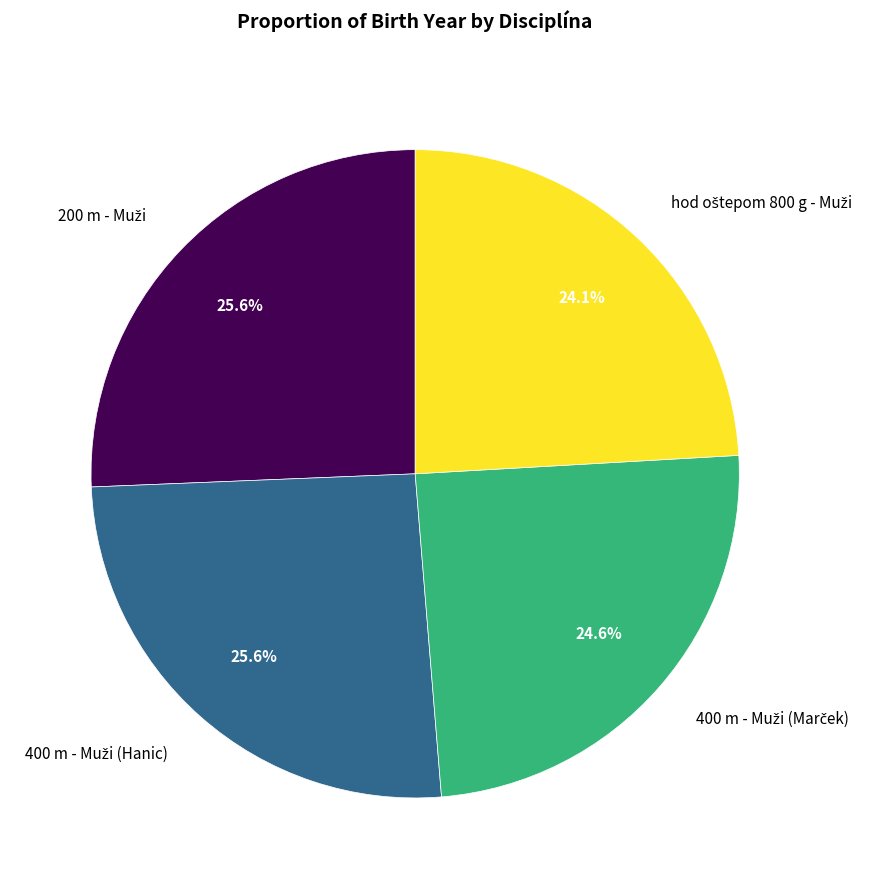

Is there any slice that represents more than half of the pie?

No